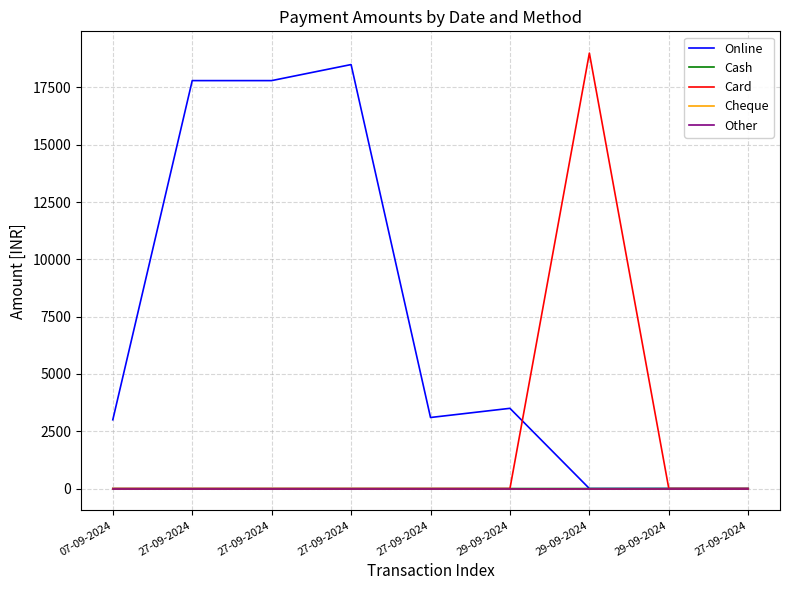

What is the label of the 4th point from the left?

27-09-2024